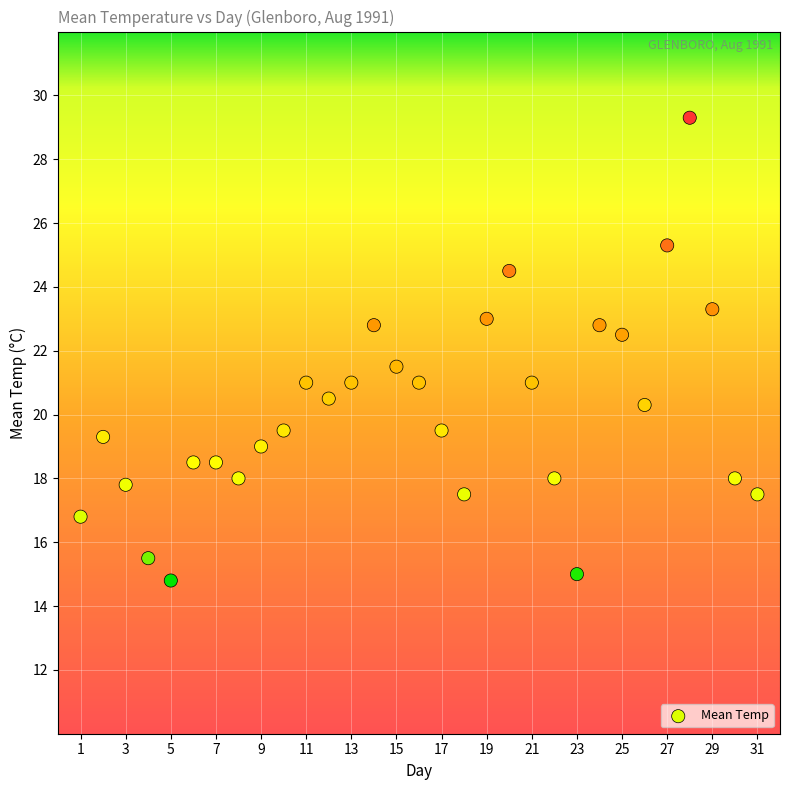

What is the range of Y values (max minus min)?

14.5